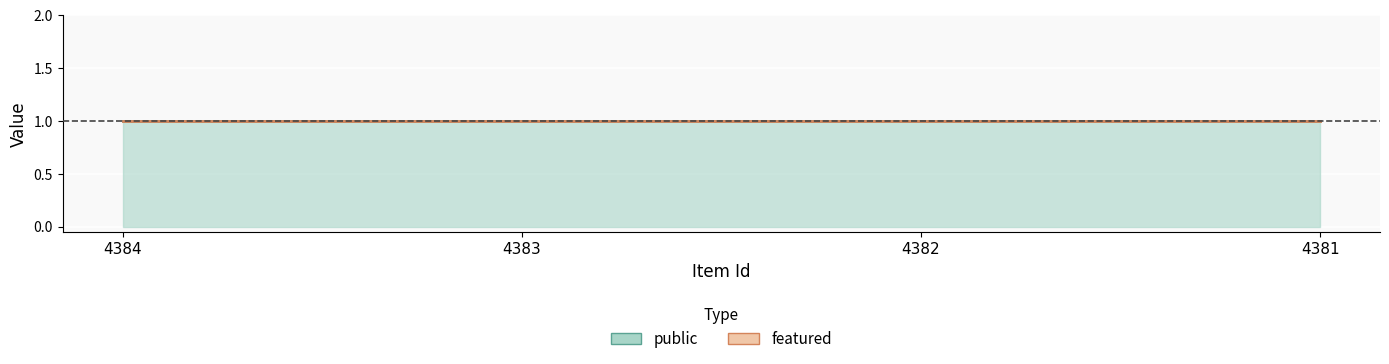

Which series has the largest total across all categories?

public